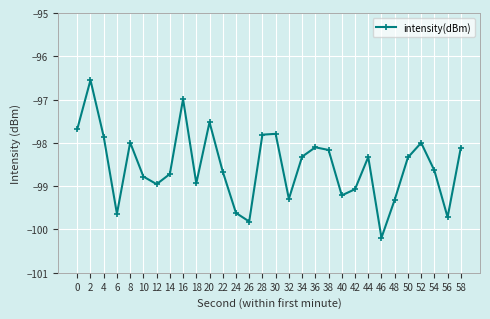

What is the difference between the maximum and second lowest values?

3.3